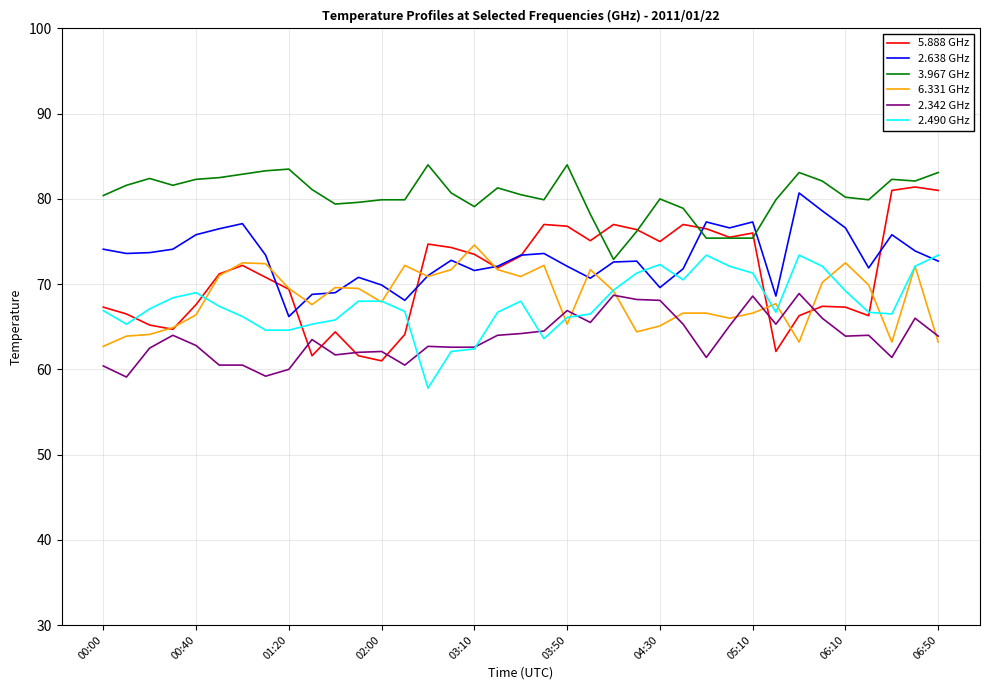

True or false: 6.331 GHz and 2.638 GHz cross at least once.

True